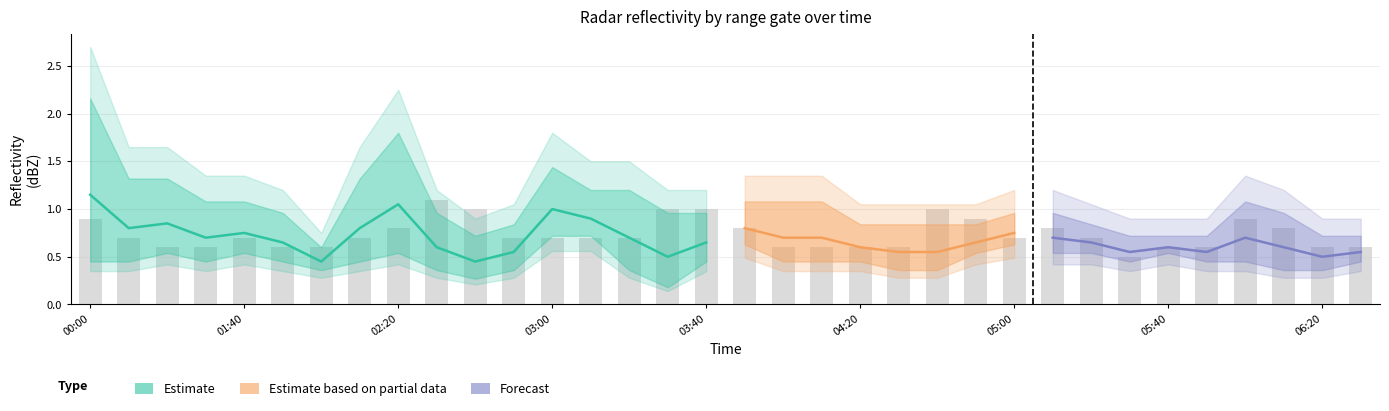

Which category has the lowest value across all series?

2001/08/05 03:30